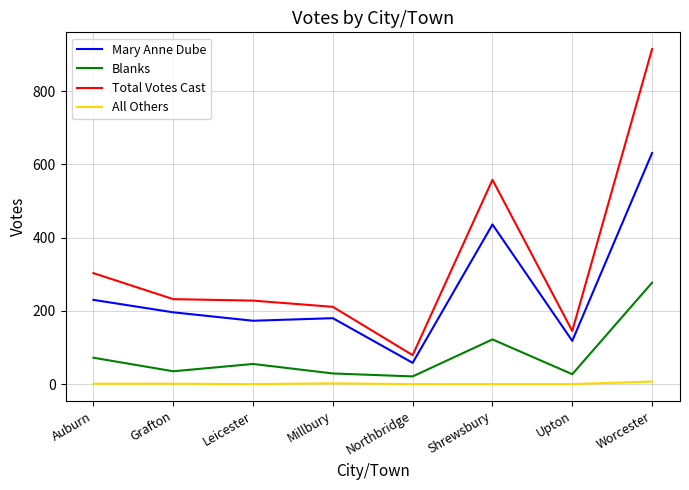

At which label is Total Votes Cast closest to 497?

Shrewsbury